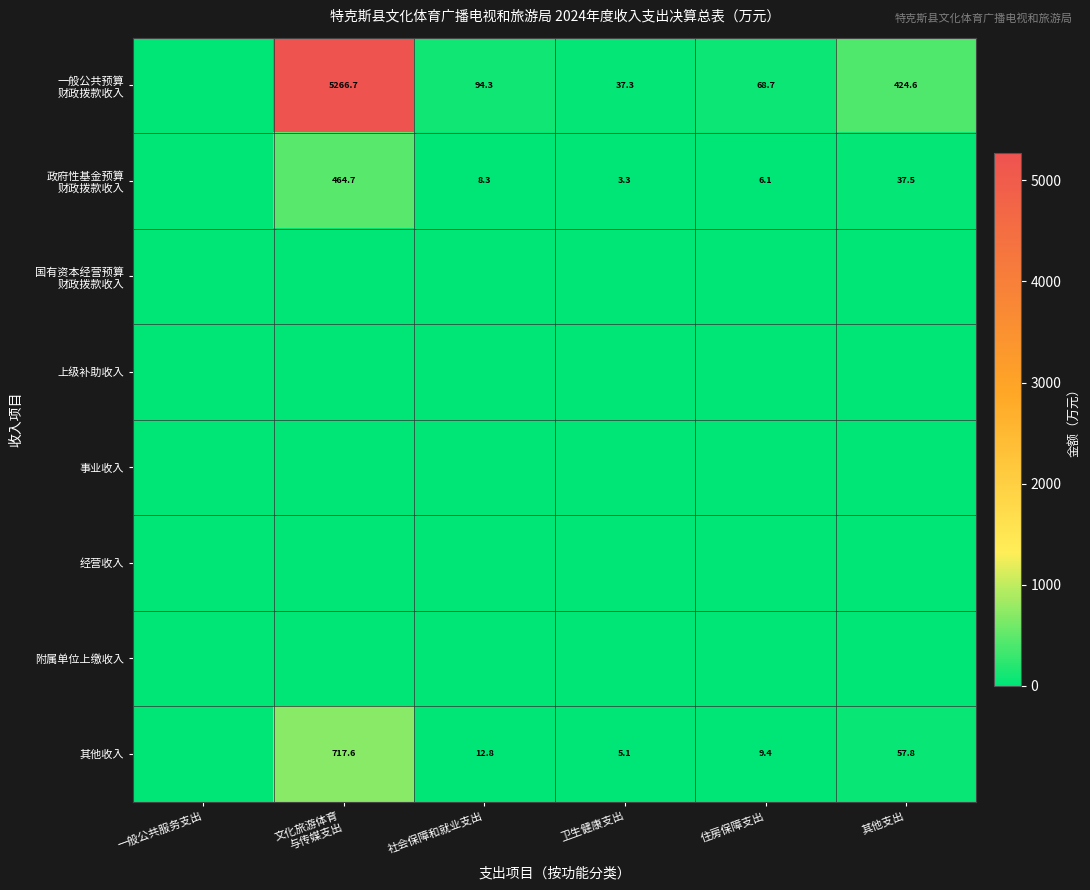

True or false: 其他收入 has a value of 12.8 at 社会保障和就业支出.

True